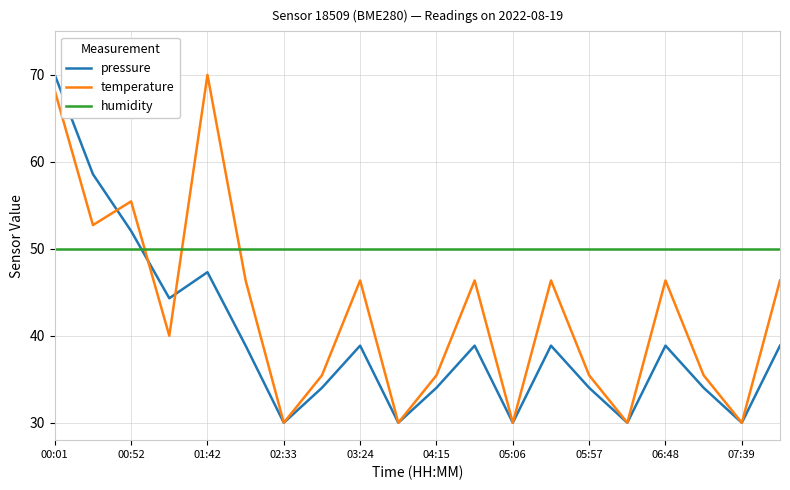

List the series in order of their overall mean, highest first.

humidity, temperature, pressure